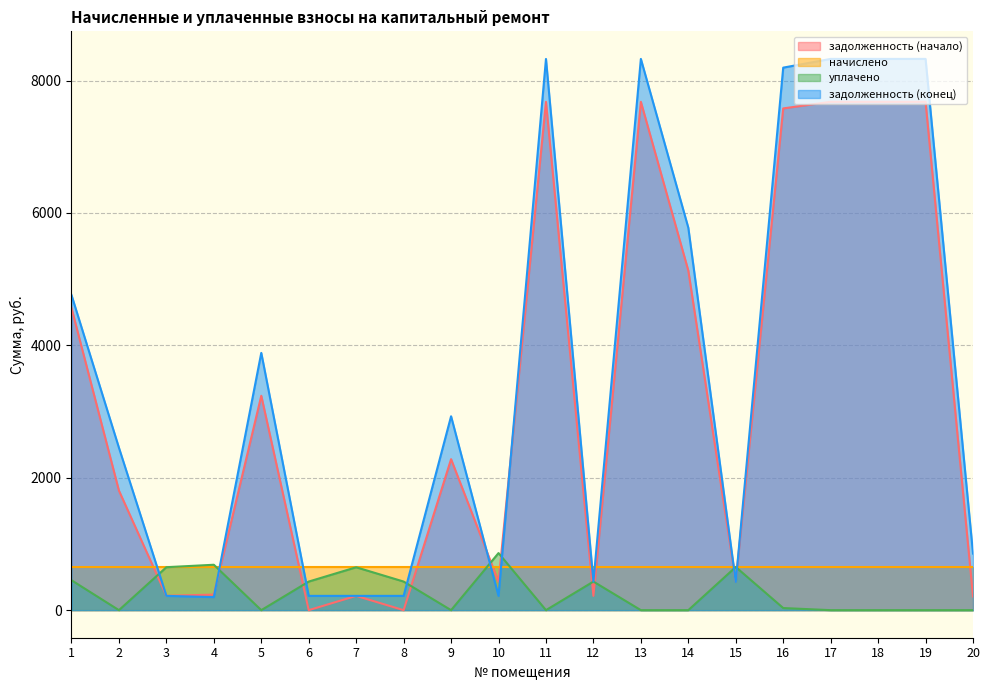

At which category is the sum across all series the highest?

13